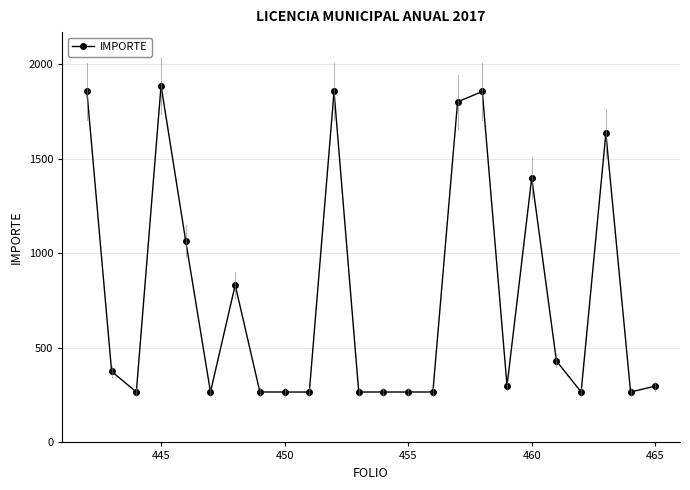

What is the maximum value shown in the chart?

1887.9